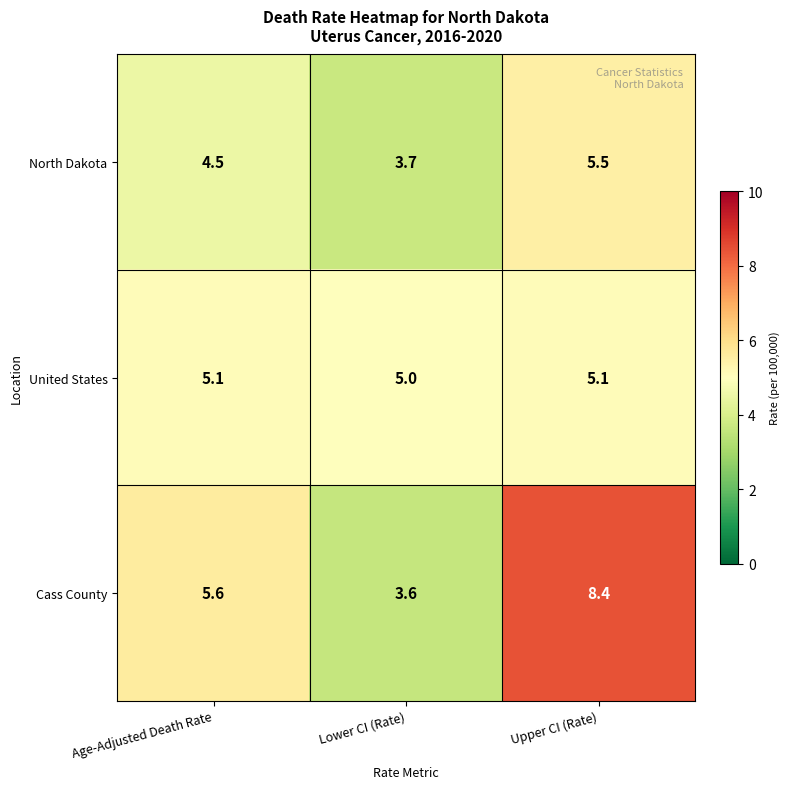

How many series are shown in this chart?

3